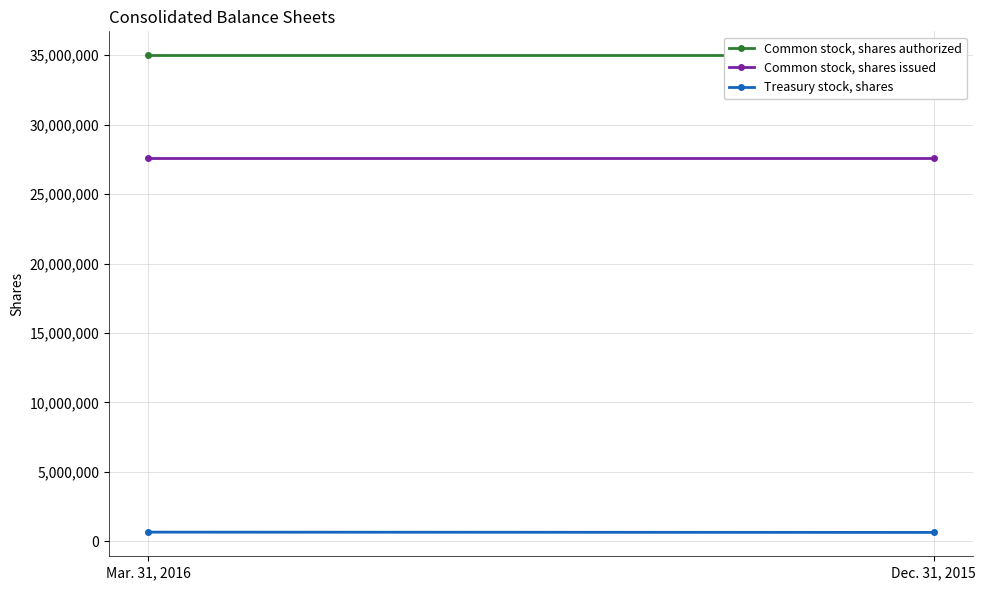

Which category has the highest value across all series?

Mar. 31, 2016